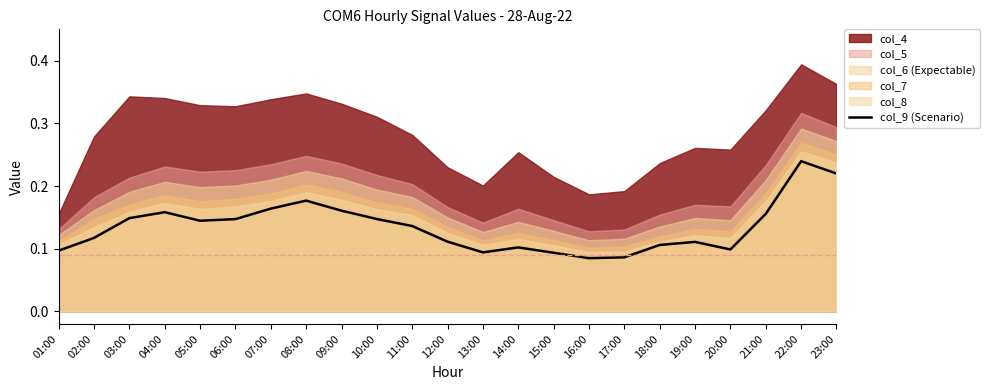

How many categories are shown in the chart?

23